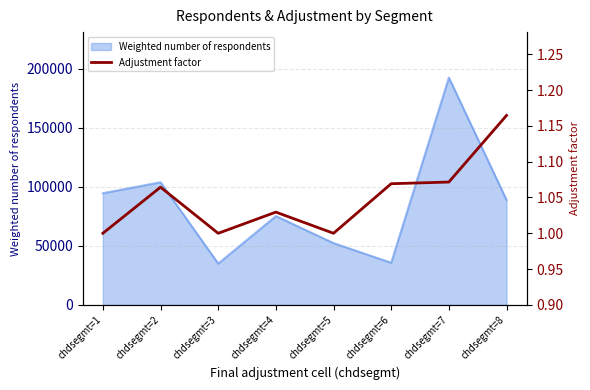

What is the sum of all values?

8.4